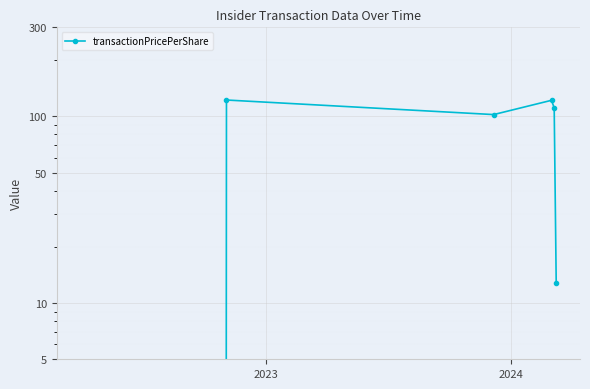

How many points are higher than both their immediate neighbors (excluding endpoints)?

2